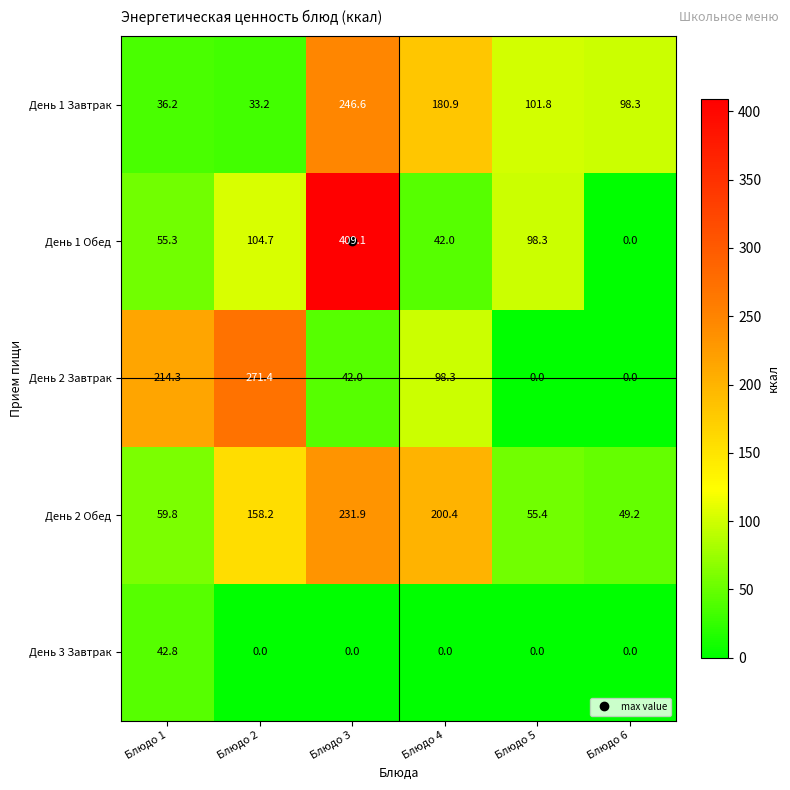

Where is День 1 Завтрак nearest to the value 139?

Блюдо 5